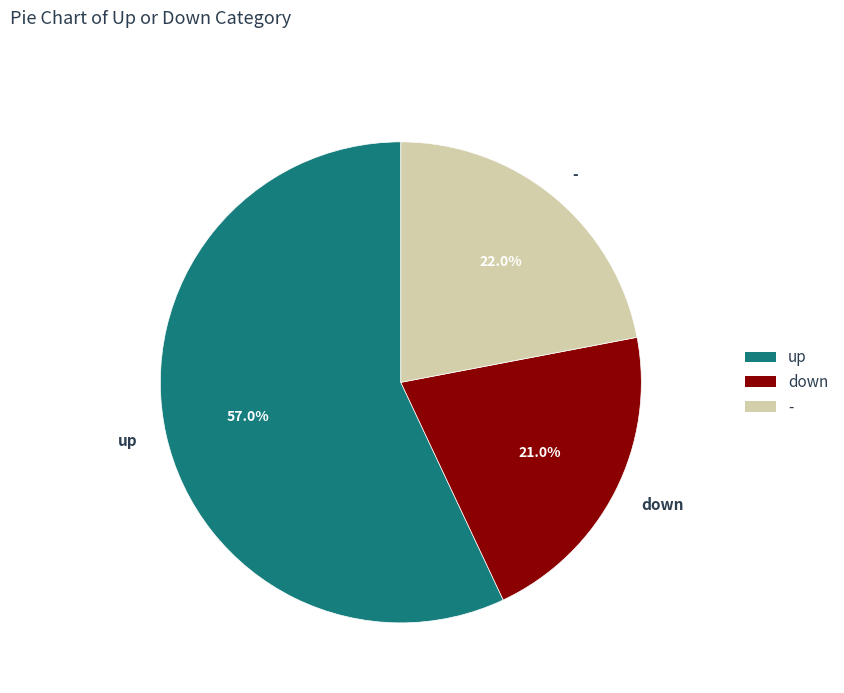

Approximately how many times larger is the value at - compared to up?

0.4